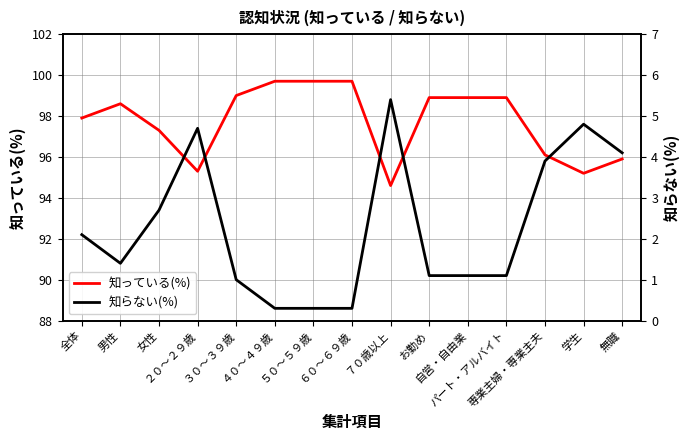

Is the value of 知っている(%) at お勤め greater than the value of 知らない(%) at お勤め?

Yes